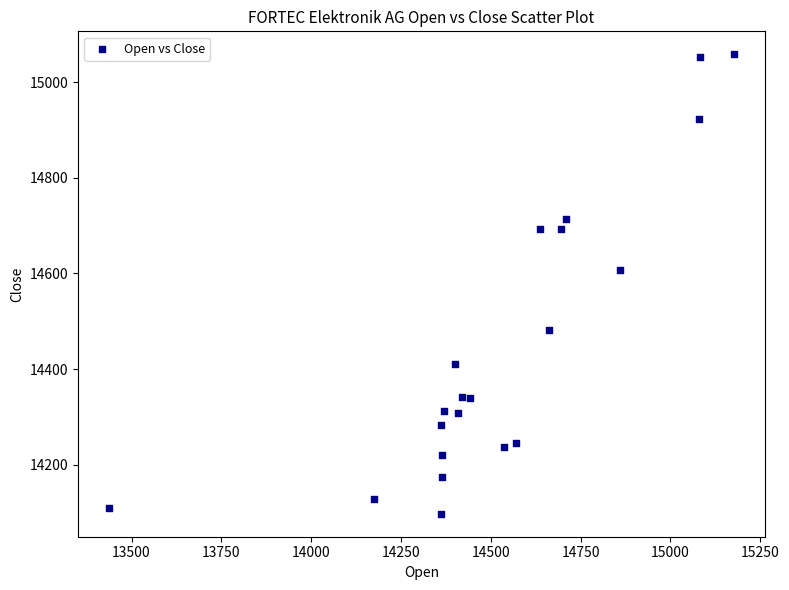

What Y value in the scatter plot is closest to 14578?

14607